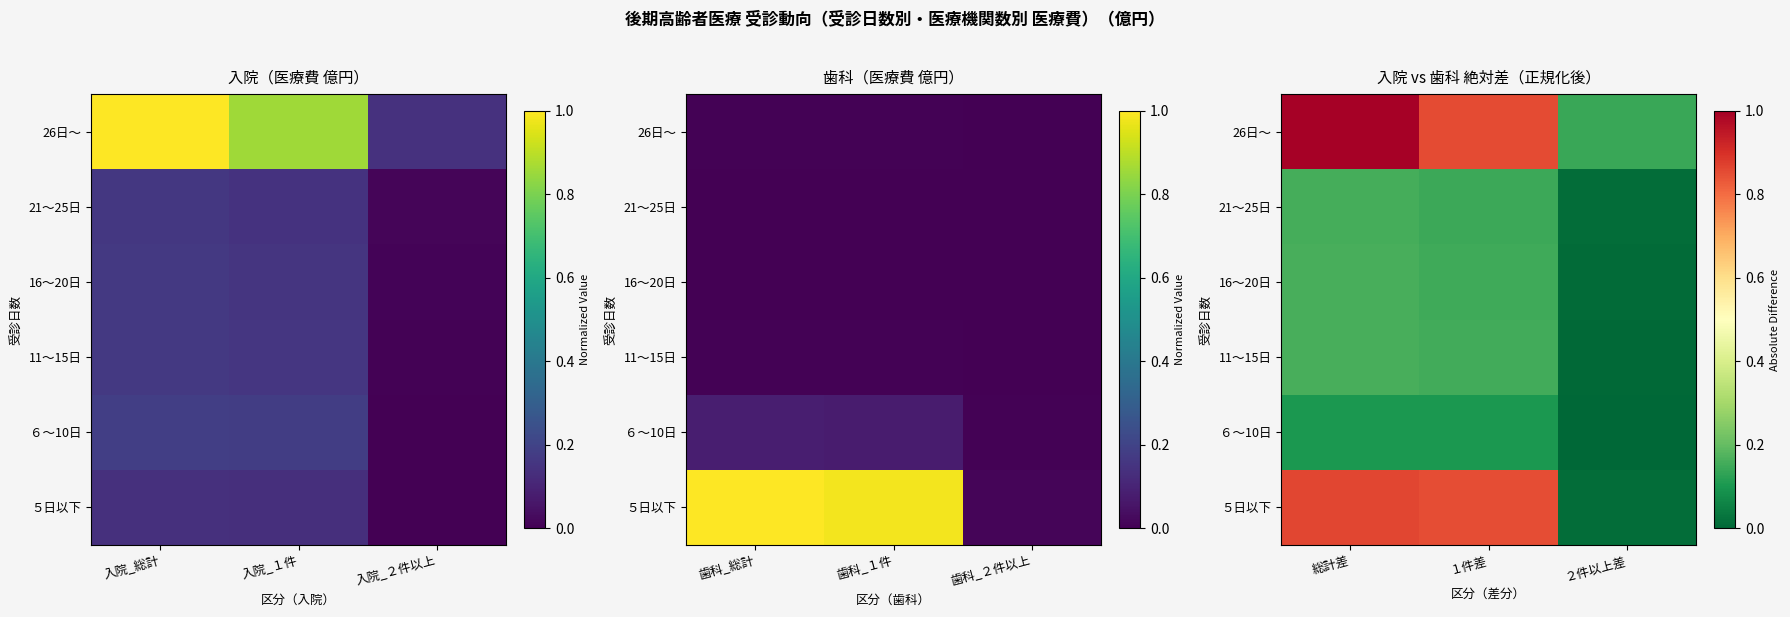

At how many categories does at least one series exceed 0?

3